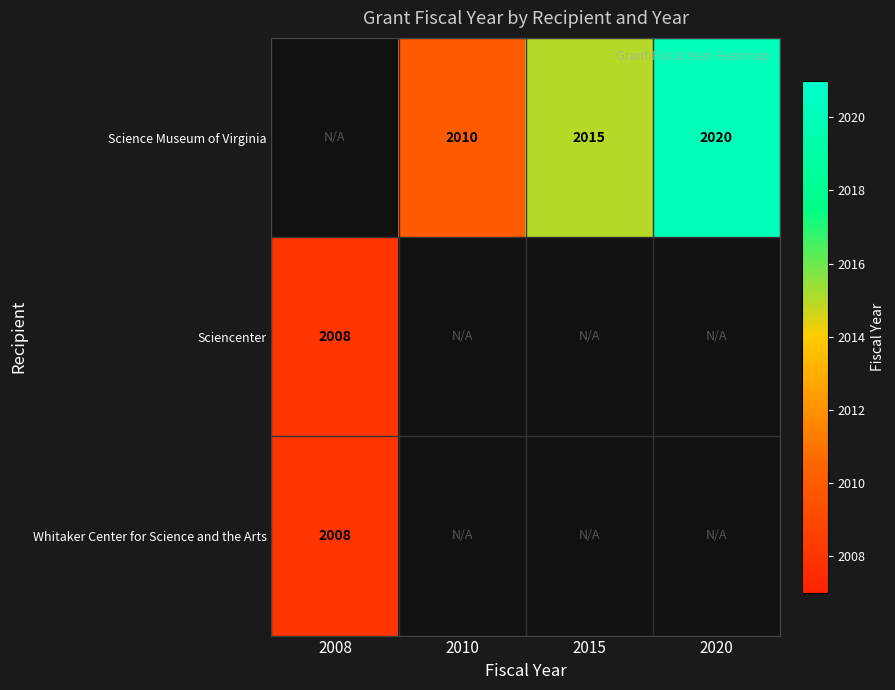

The Sciencenter series shows 2008 at 2008. True or false?

True